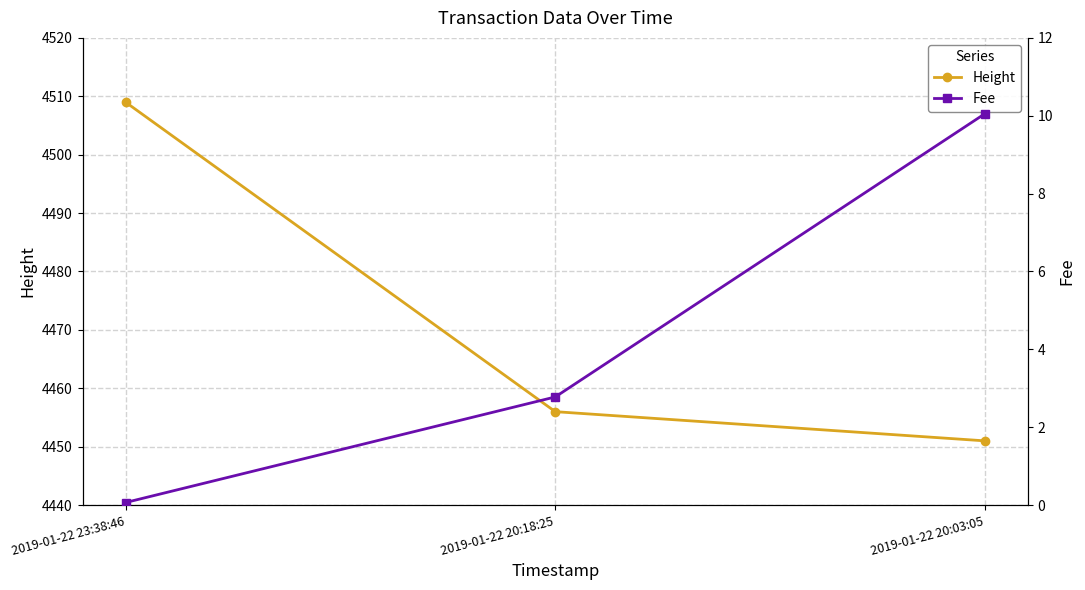

What is the maximum value shown in the chart?

4509.0